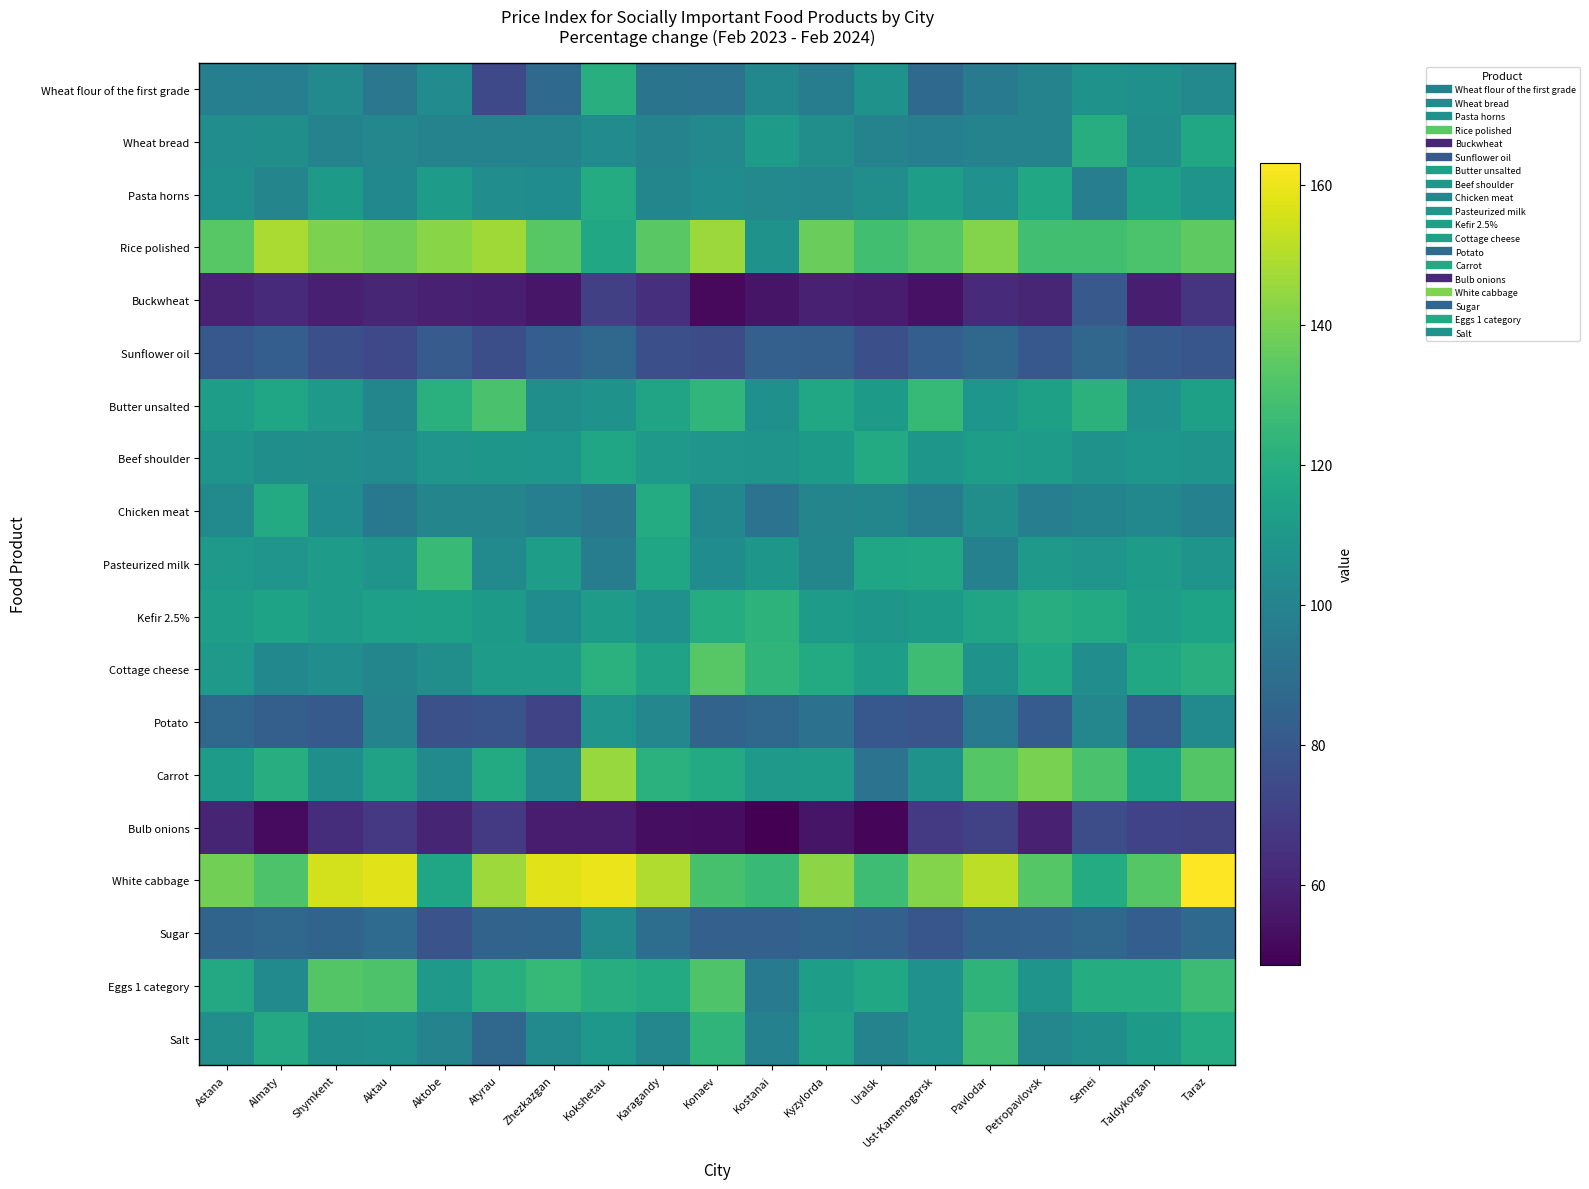

Reading right to left, list all the values displayed in this chart.

Wheat flour of the first grade: Taraz=102.4	Taldykorgan=106.2	Semei=107.3	Petropavlovsk=100.0	Pavlodar=96.3	Ust-Kamenogorsk=87.6	Uralsk=107.1	Kyzylorda=97.1	Kostanai=101.9	Konaev=92.2	Karagandy=92.8	Kokshetau=120.3	Zhezkazgan=87.9	Atyrau=73.7	Aktobe=103.9	Aktau=93.8	Shymkent=102.9	Almaty=97.6	Astana=98.0
Wheat bread: Taraz=117.0	Taldykorgan=105.4	Semei=119.9	Petropavlovsk=100.0	Pavlodar=100.0	Ust-Kamenogorsk=98.0	Uralsk=100.0	Kyzylorda=105.3	Kostanai=111.4	Konaev=102.4	Karagandy=100.0	Kokshetau=103.8	Zhezkazgan=100.0	Atyrau=100.0	Aktobe=100.0	Aktau=101.7	Shymkent=100.0	Almaty=105.5	Astana=104.8
Pasta horns: Taraz=107.8	Taldykorgan=113.5	Semei=97.4	Petropavlovsk=117.2	Pavlodar=106.3	Ust-Kamenogorsk=113.0	Uralsk=105.0	Kyzylorda=101.4	Kostanai=102.6	Konaev=104.4	Karagandy=101.2	Kokshetau=119.1	Zhezkazgan=104.3	Atyrau=104.8	Aktobe=111.5	Aktau=102.2	Shymkent=111.1	Almaty=100.9	Astana=106.2
Rice polished: Taraz=134.9	Taldykorgan=130.8	Semei=128.4	Petropavlovsk=128.5	Pavlodar=141.7	Ust-Kamenogorsk=133.1	Uralsk=128.6	Kyzylorda=137.0	Kostanai=107.5	Konaev=146.1	Karagandy=133.9	Kokshetau=116.8	Zhezkazgan=133.2	Atyrau=146.8	Aktobe=142.9	Aktau=138.1	Shymkent=140.6	Almaty=148.4	Astana=133.5
Buckwheat: Taraz=65.8	Taldykorgan=58.0	Semei=80.6	Petropavlovsk=61.1	Pavlodar=62.4	Ust-Kamenogorsk=54.4	Uralsk=57.1	Kyzylorda=59.2	Kostanai=55.2	Konaev=51.4	Karagandy=64.7	Kokshetau=70.4	Zhezkazgan=55.6	Atyrau=58.1	Aktobe=59.0	Aktau=60.7	Shymkent=58.5	Almaty=62.6	Astana=60.1
Sunflower oil: Taraz=79.4	Taldykorgan=81.1	Semei=86.3	Petropavlovsk=80.3	Pavlodar=87.0	Ust-Kamenogorsk=83.0	Uralsk=76.5	Kyzylorda=83.3	Kostanai=83.8	Konaev=75.0	Karagandy=76.7	Kokshetau=87.3	Zhezkazgan=83.0	Atyrau=76.1	Aktobe=81.4	Aktau=74.0	Shymkent=76.4	Almaty=82.7	Astana=80.0
Butter unsalted: Taraz=113.8	Taldykorgan=106.3	Semei=122.2	Petropavlovsk=113.7	Pavlodar=108.6	Ust-Kamenogorsk=125.4	Uralsk=111.0	Kyzylorda=116.8	Kostanai=106.2	Konaev=124.0	Karagandy=115.5	Kokshetau=106.8	Zhezkazgan=105.8	Atyrau=130.4	Aktobe=121.2	Aktau=101.0	Shymkent=110.5	Almaty=115.7	Astana=113.0
Beef shoulder: Taraz=108.0	Taldykorgan=108.7	Semei=107.4	Petropavlovsk=111.7	Pavlodar=112.4	Ust-Kamenogorsk=109.2	Uralsk=118.6	Kyzylorda=111.1	Kostanai=108.0	Konaev=108.5	Karagandy=110.0	Kokshetau=115.7	Zhezkazgan=108.8	Atyrau=109.2	Aktobe=108.5	Aktau=103.9	Shymkent=105.2	Almaty=105.5	Astana=108.0
Chicken meat: Taraz=98.7	Taldykorgan=101.9	Semei=100.2	Petropavlovsk=97.4	Pavlodar=105.1	Ust-Kamenogorsk=97.2	Uralsk=101.2	Kyzylorda=100.8	Kostanai=92.3	Konaev=101.9	Karagandy=119.0	Kokshetau=94.0	Zhezkazgan=97.8	Atyrau=100.9	Aktobe=100.6	Aktau=95.0	Shymkent=104.1	Almaty=118.7	Astana=103.0
Pasteurized milk: Taraz=108.0	Taldykorgan=112.1	Semei=108.3	Petropavlovsk=109.9	Pavlodar=98.9	Ust-Kamenogorsk=116.8	Uralsk=116.0	Kyzylorda=101.2	Kostanai=109.1	Konaev=104.1	Karagandy=115.7	Kokshetau=96.7	Zhezkazgan=113.0	Atyrau=103.3	Aktobe=125.7	Aktau=108.0	Shymkent=112.1	Almaty=108.3	Astana=109.9
Kefir 2.5%: Taraz=115.1	Taldykorgan=112.7	Semei=118.4	Petropavlovsk=120.0	Pavlodar=115.4	Ust-Kamenogorsk=110.9	Uralsk=109.4	Kyzylorda=111.9	Kostanai=122.5	Konaev=119.7	Karagandy=106.7	Kokshetau=111.9	Zhezkazgan=104.4	Atyrau=111.2	Aktobe=113.6	Aktau=113.2	Shymkent=111.9	Almaty=115.1	Astana=112.7
Cottage cheese: Taraz=120.9	Taldykorgan=116.9	Semei=104.9	Petropavlovsk=116.9	Pavlodar=107.6	Ust-Kamenogorsk=127.5	Uralsk=112.9	Kyzylorda=118.4	Kostanai=123.3	Konaev=133.5	Karagandy=114.7	Kokshetau=121.6	Zhezkazgan=112.1	Atyrau=111.4	Aktobe=105.4	Aktau=101.1	Shymkent=104.7	Almaty=102.1	Astana=110.2
Potato: Taraz=103.0	Taldykorgan=82.0	Semei=101.6	Petropavlovsk=82.1	Pavlodar=95.3	Ust-Kamenogorsk=78.7	Uralsk=80.1	Kyzylorda=91.2	Kostanai=87.3	Konaev=85.2	Karagandy=101.4	Kokshetau=108.2	Zhezkazgan=72.3	Atyrau=78.2	Aktobe=76.9	Aktau=100.0	Shymkent=81.1	Almaty=83.1	Astana=86.7
Carrot: Taraz=132.5	Taldykorgan=115.0	Semei=130.4	Petropavlovsk=140.2	Pavlodar=132.8	Ust-Kamenogorsk=107.2	Uralsk=92.1	Kyzylorda=111.4	Kostanai=110.1	Konaev=118.4	Karagandy=121.8	Kokshetau=145.3	Zhezkazgan=103.5	Atyrau=118.4	Aktobe=102.8	Aktau=114.4	Shymkent=105.7	Almaty=119.8	Astana=111.9
Bulb onions: Taraz=70.9	Taldykorgan=71.7	Semei=75.7	Petropavlovsk=59.1	Pavlodar=70.8	Ust-Kamenogorsk=68.2	Uralsk=50.3	Kyzylorda=55.0	Kostanai=48.6	Konaev=52.6	Karagandy=53.0	Kokshetau=57.9	Zhezkazgan=57.4	Atyrau=68.0	Aktobe=60.3	Aktau=67.7	Shymkent=63.5	Almaty=52.0	Astana=60.5
White cabbage: Taraz=163.1	Taldykorgan=133.0	Semei=119.0	Petropavlovsk=133.0	Pavlodar=151.9	Ust-Kamenogorsk=142.0	Uralsk=127.4	Kyzylorda=143.0	Kostanai=126.3	Konaev=129.7	Karagandy=149.5	Kokshetau=159.9	Zhezkazgan=157.9	Atyrau=146.5	Aktobe=115.9	Aktau=157.8	Shymkent=155.2	Almaty=131.1	Astana=138.6
Sugar: Taraz=87.9	Taldykorgan=83.0	Semei=87.1	Petropavlovsk=84.5	Pavlodar=84.2	Ust-Kamenogorsk=79.4	Uralsk=83.7	Kyzylorda=85.7	Kostanai=83.8	Konaev=83.7	Karagandy=89.9	Kokshetau=103.2	Zhezkazgan=85.7	Atyrau=85.2	Aktobe=77.8	Aktau=88.6	Shymkent=85.4	Almaty=87.1	Astana=85.3
Eggs 1 category: Taraz=126.9	Taldykorgan=119.5	Semei=119.5	Petropavlovsk=107.9	Pavlodar=123.0	Ust-Kamenogorsk=106.5	Uralsk=117.1	Kyzylorda=113.0	Kostanai=95.7	Konaev=131.7	Karagandy=118.7	Kokshetau=119.8	Zhezkazgan=125.3	Atyrau=120.7	Aktobe=109.9	Aktau=131.3	Shymkent=132.6	Almaty=103.6	Astana=117.5
Salt: Taraz=119.1	Taldykorgan=110.8	Semei=105.8	Petropavlovsk=101.5	Pavlodar=128.1	Ust-Kamenogorsk=106.5	Uralsk=100.0	Kyzylorda=114.5	Kostanai=98.8	Konaev=123.4	Karagandy=101.6	Kokshetau=109.6	Zhezkazgan=103.0	Atyrau=87.5	Aktobe=100.0	Aktau=106.0	Shymkent=105.7	Almaty=117.8	Astana=105.2